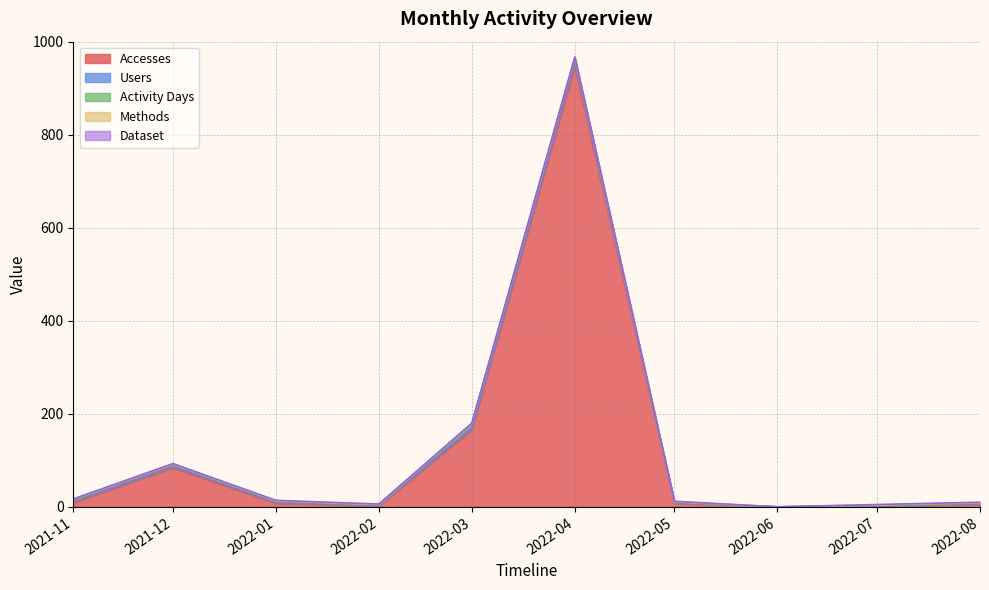

How many data points in Users are less than 2?

5